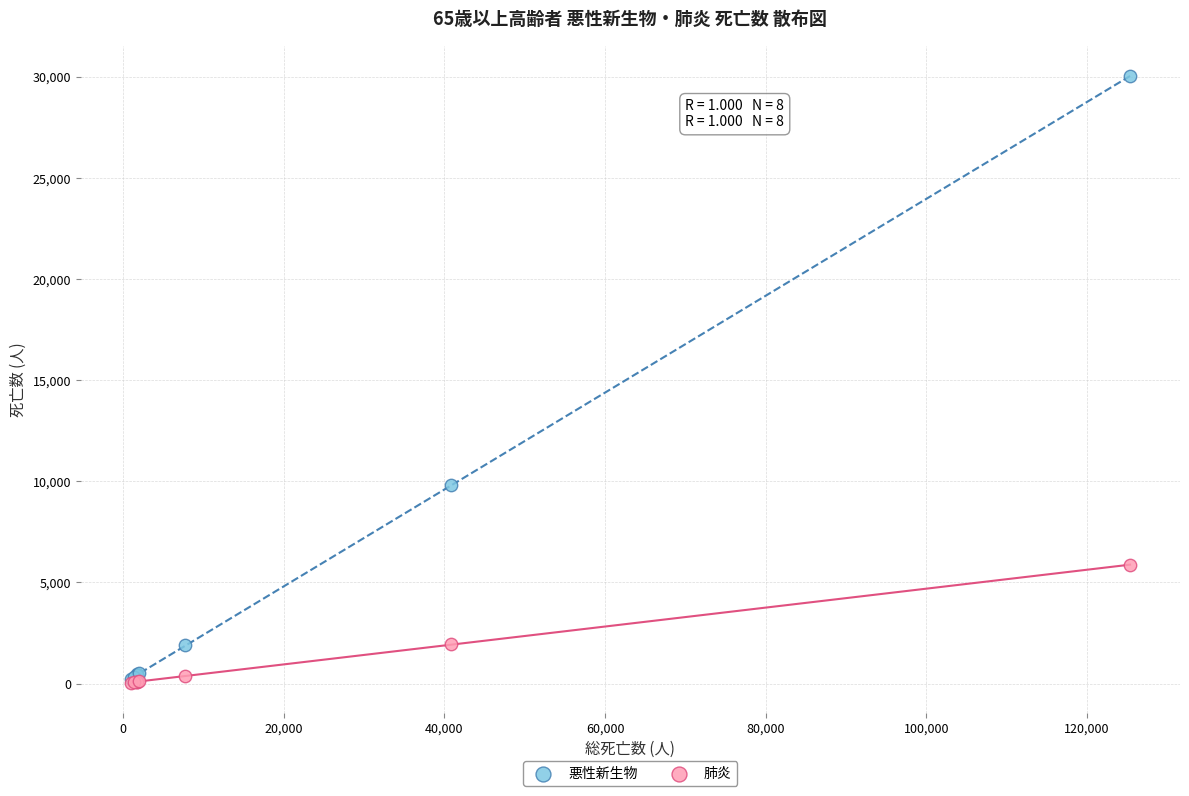

Which series contains the highest Y value?

悪性新生物